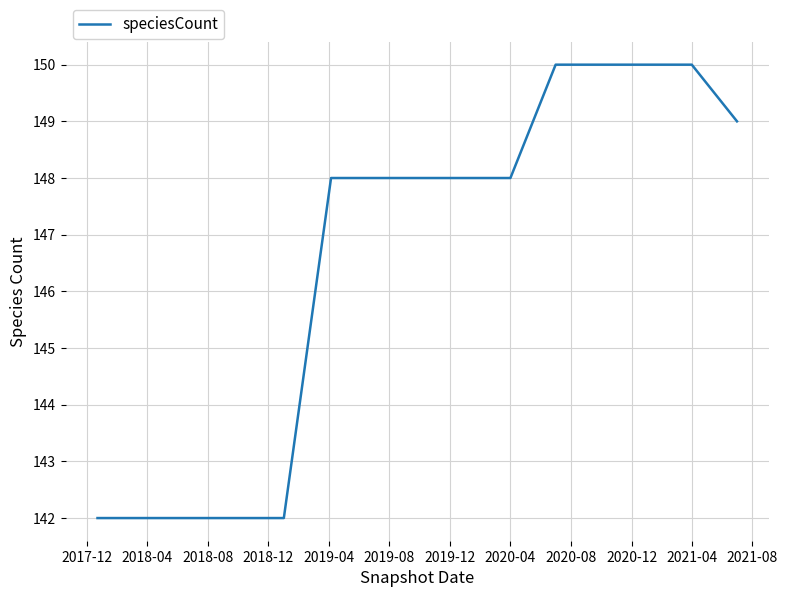

What is the smallest value displayed?

142